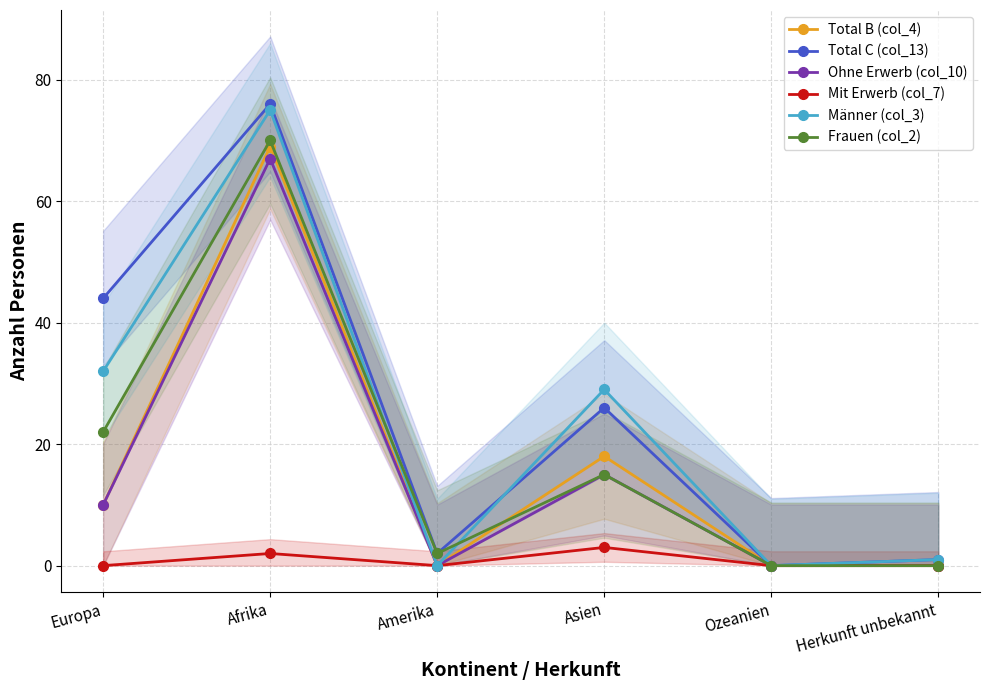

What is the spread (max minus min) of values at Europa?

44